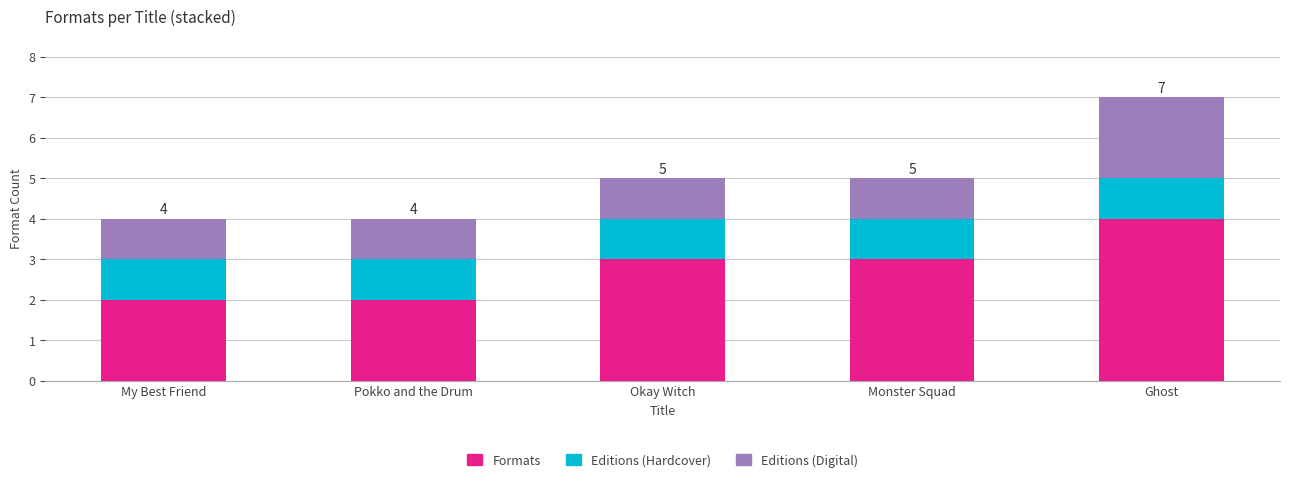

The Formats series shows 1 at Okay Witch. True or false?

False